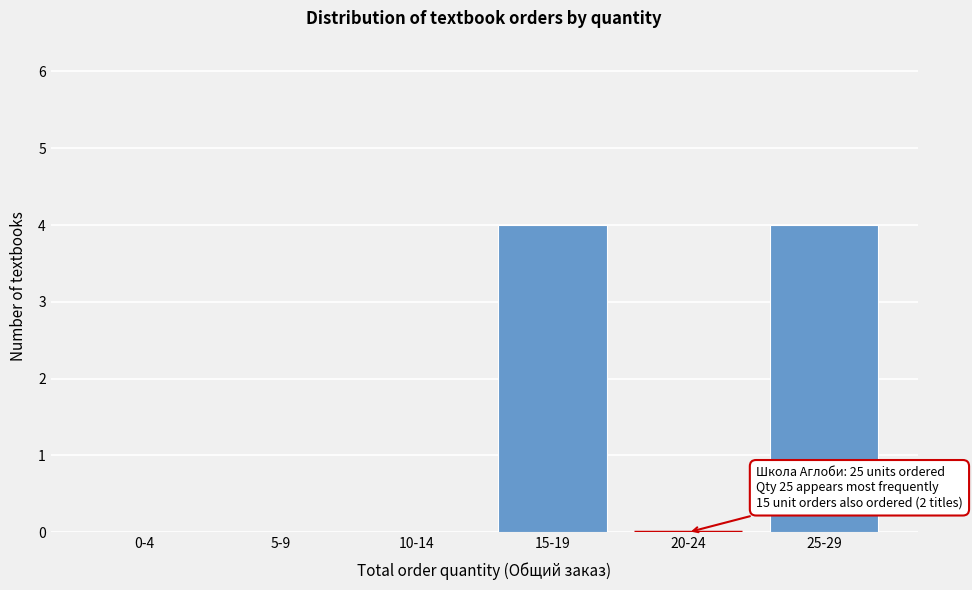

Reading right to left, list all the values displayed in this chart.

25-29=4	20-24=0	15-19=4	10-14=0	5-9=0	0-4=0